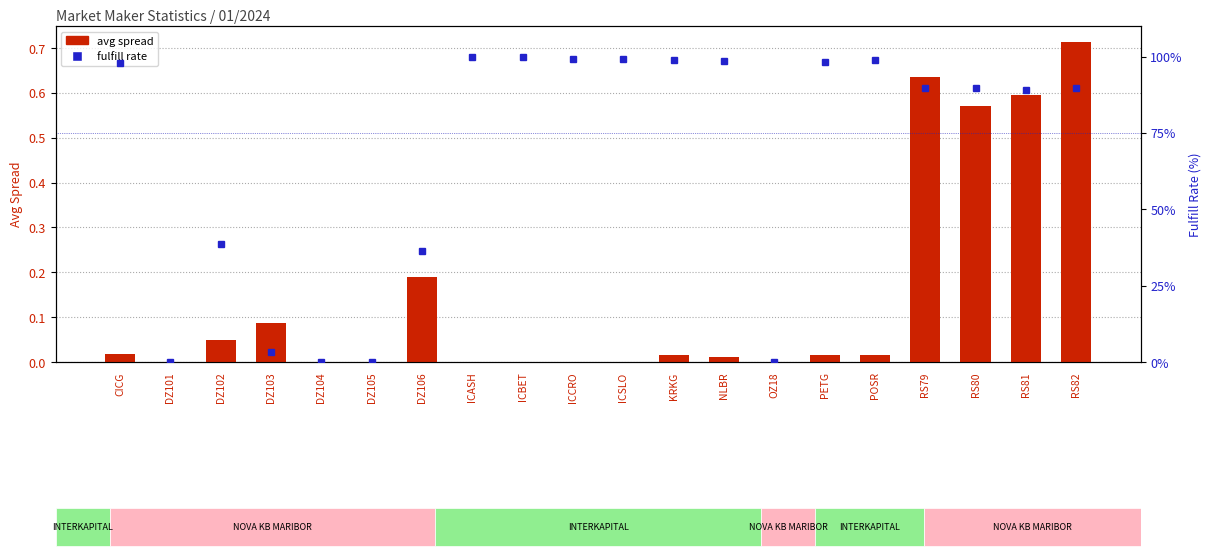

What is the label of the 15th bar from the right?

DZ105